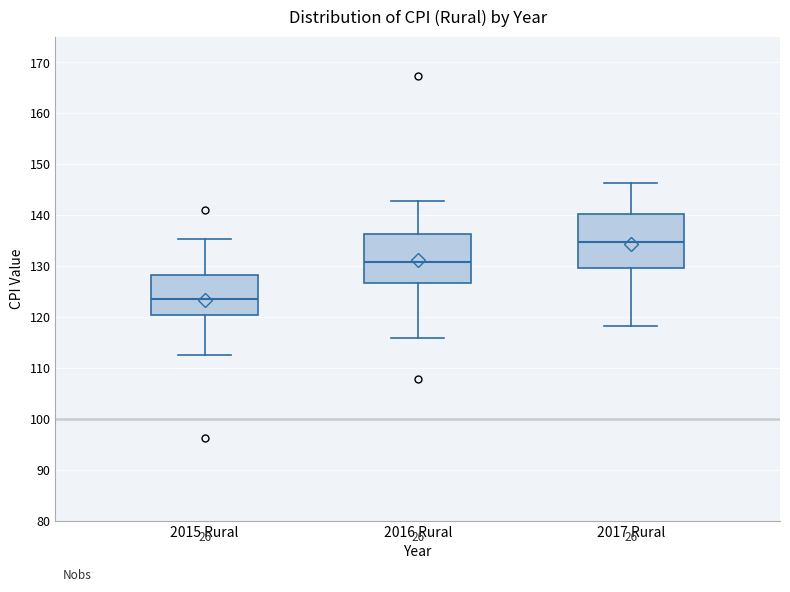

Where is the lower edge of the box for 2015 Rural on the y-axis? The values are not printed on the chart, so give them approximately, as read against the axis.

120